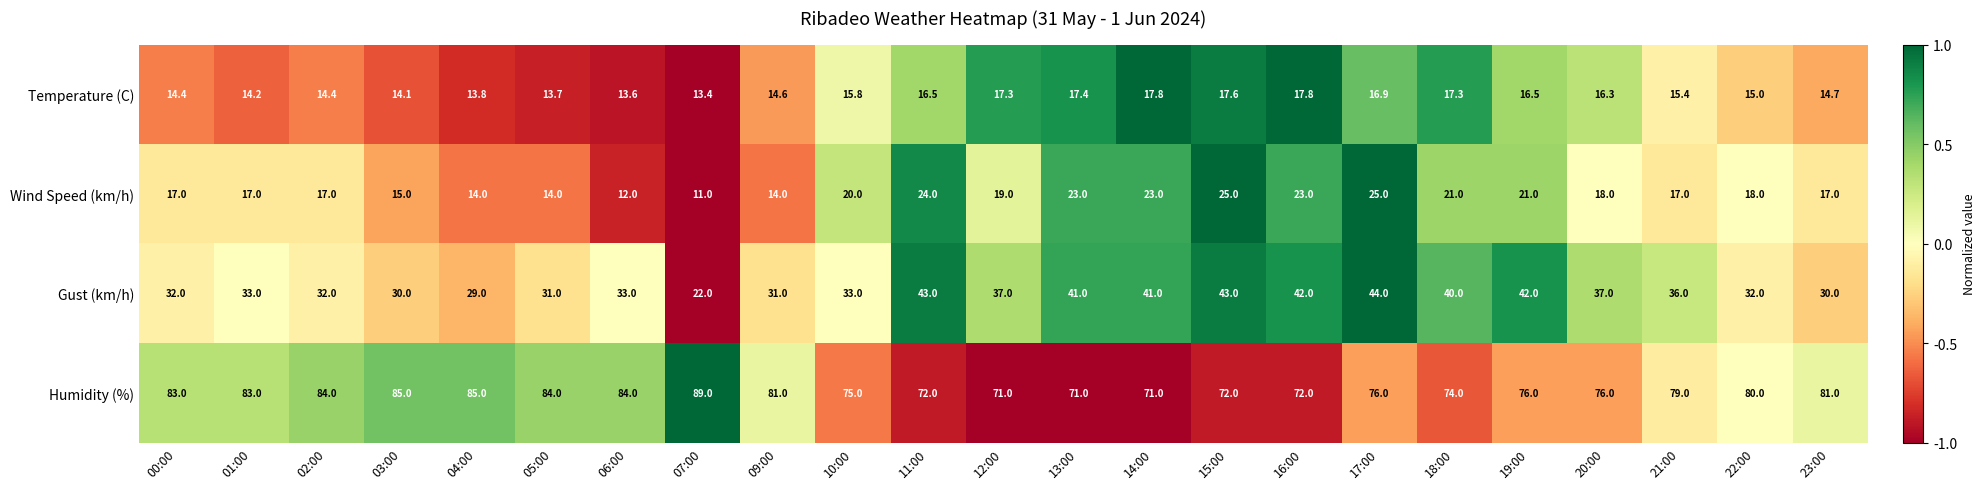

How many categories are shown in the chart?

23